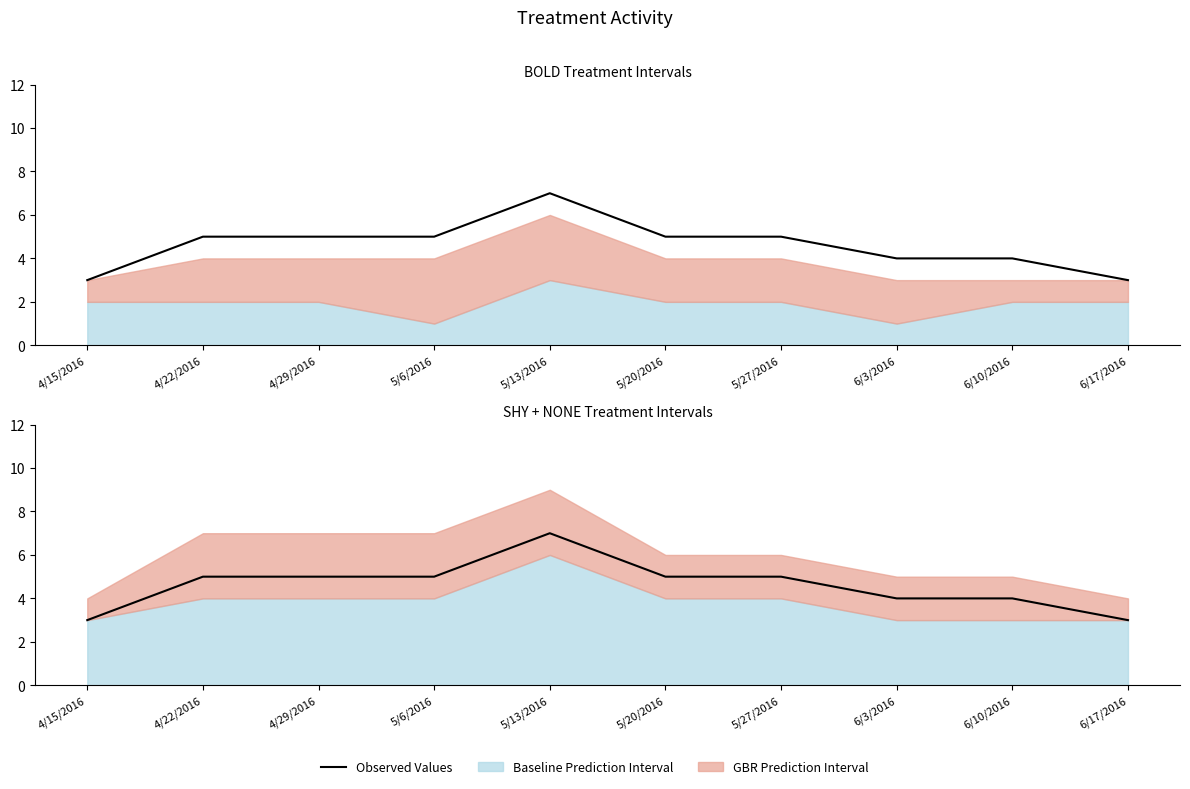

What is the minimum value shown in the chart?

3